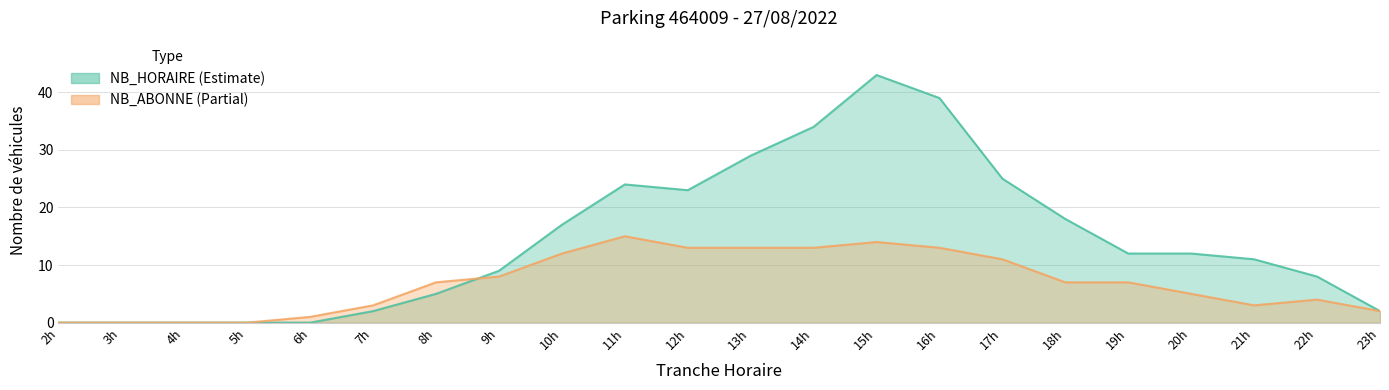

Between 9h and 21h, which is larger?

21h